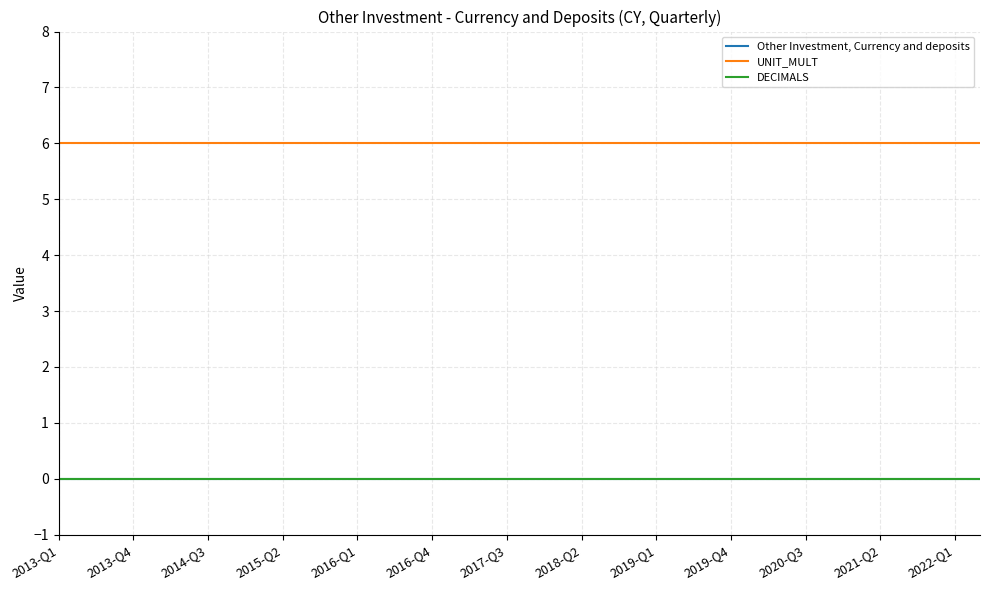

Which series has the widest spread of values?

Other Investment, Currency and deposits